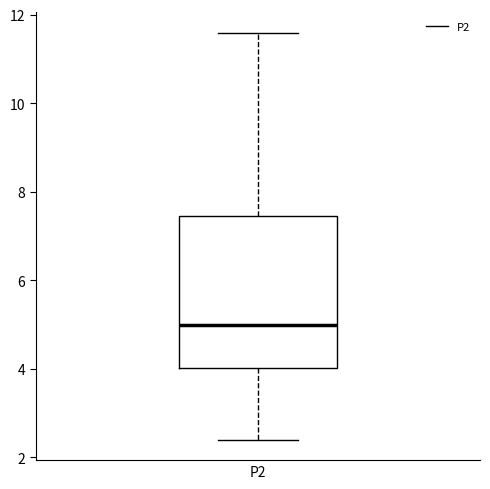

Transcribe this box plot: give where the median line is, the range the box spans, and where the two whiskers end, as read against the y-axis. The values are not printed on the chart, so give them approximately, as read against the axis.

median 5.0, box 4.0 to 7.4, whiskers 2.4 to 11.6